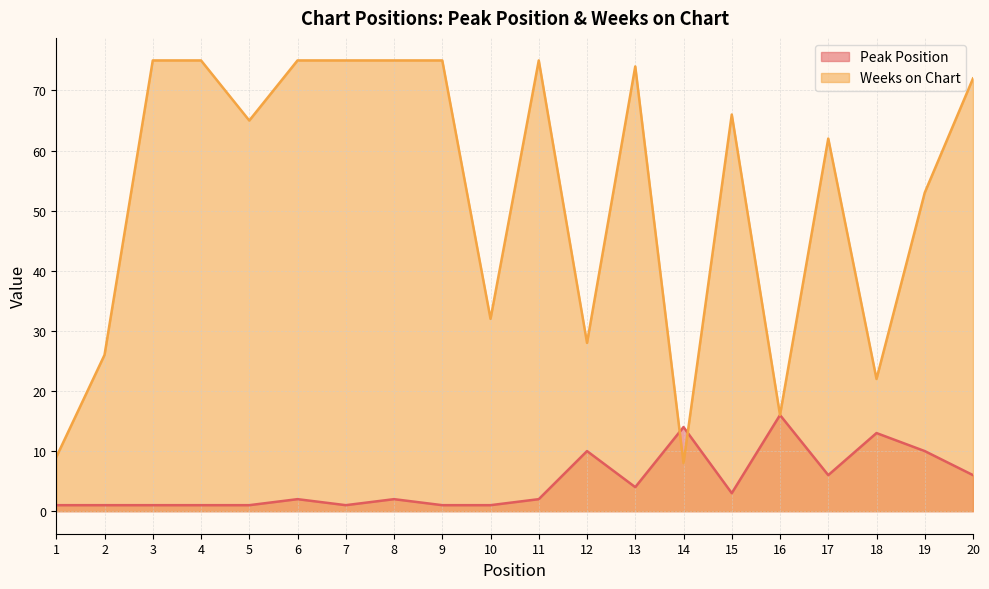

At which label is Peak Position closest to 8?

12